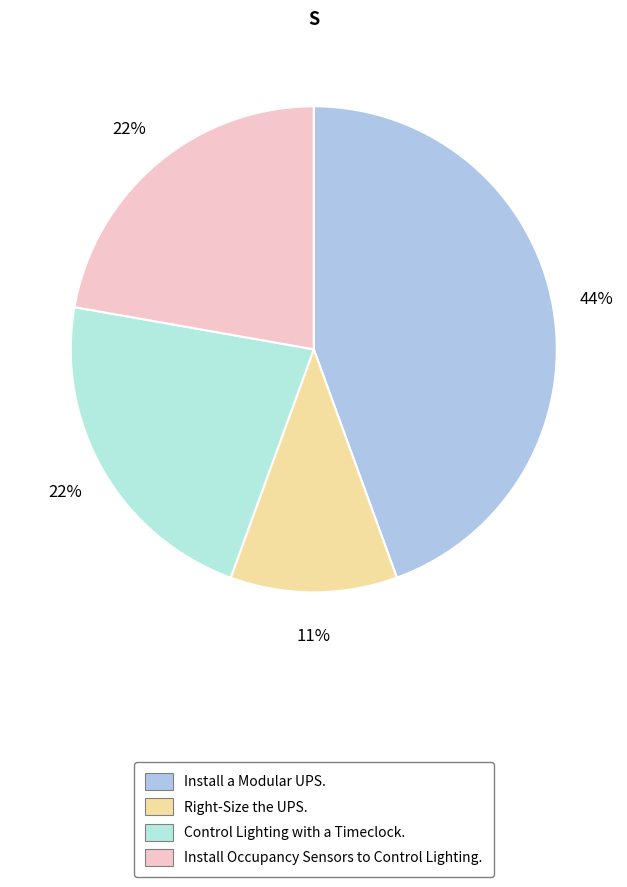

To the nearest percent, what percentage of the pie is Install Occupancy Sensors to Control Lighting.?

22%